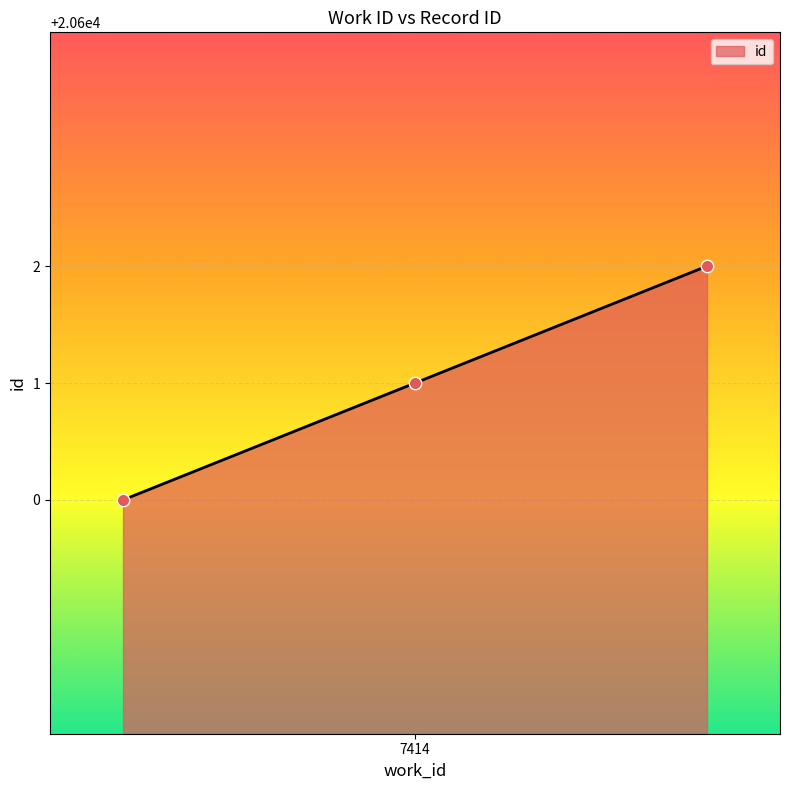

What is the greatest value displayed?

20602